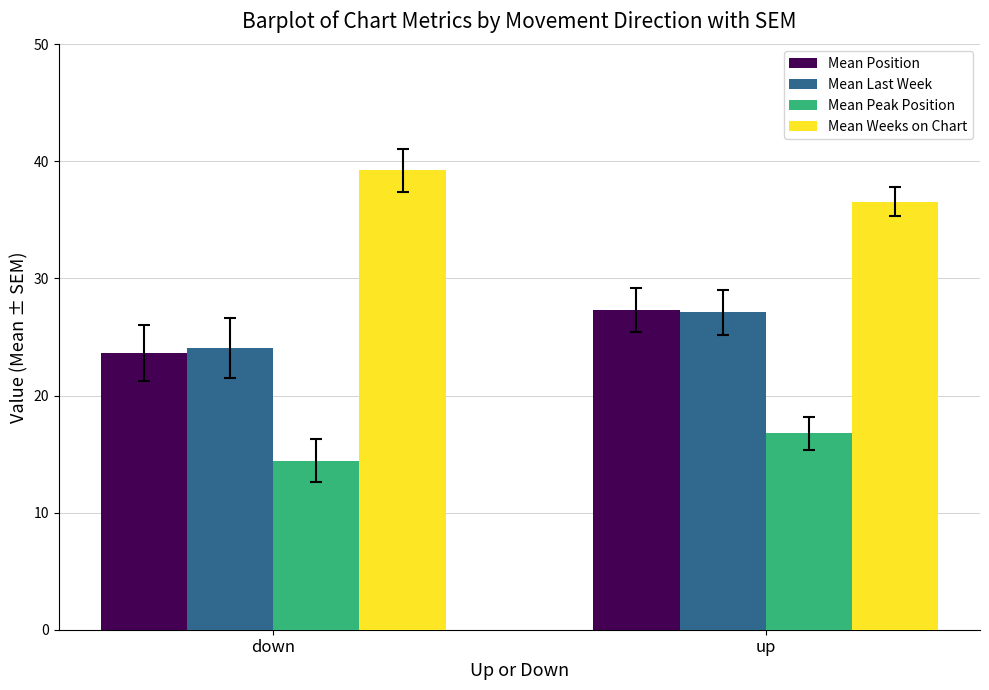

Rank the categories by Mean Position value from highest to lowest.

up, down